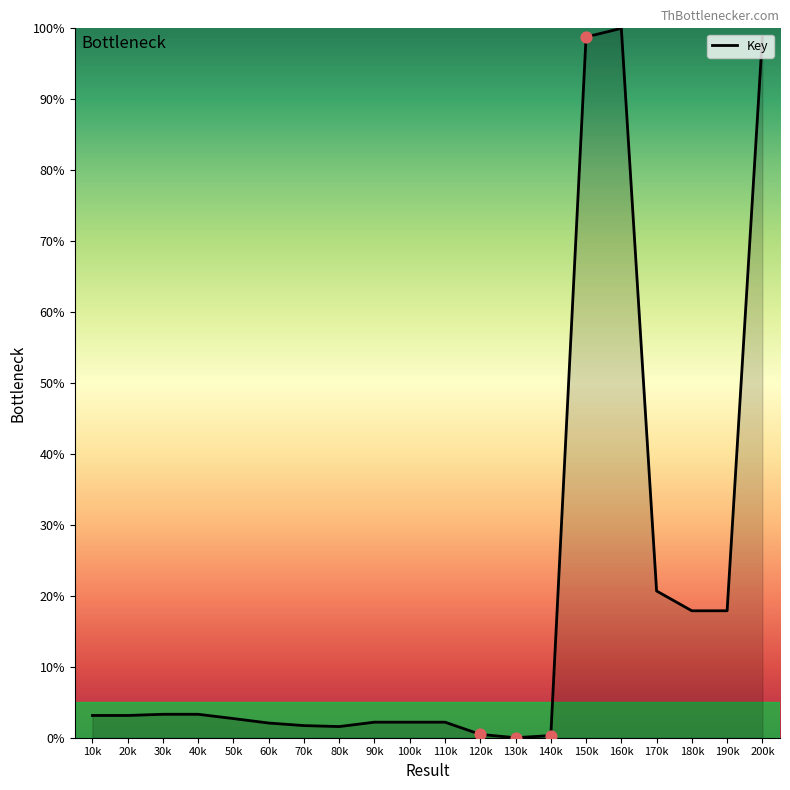

What is the ratio of the value at 190k to the value at 110k?

8.2